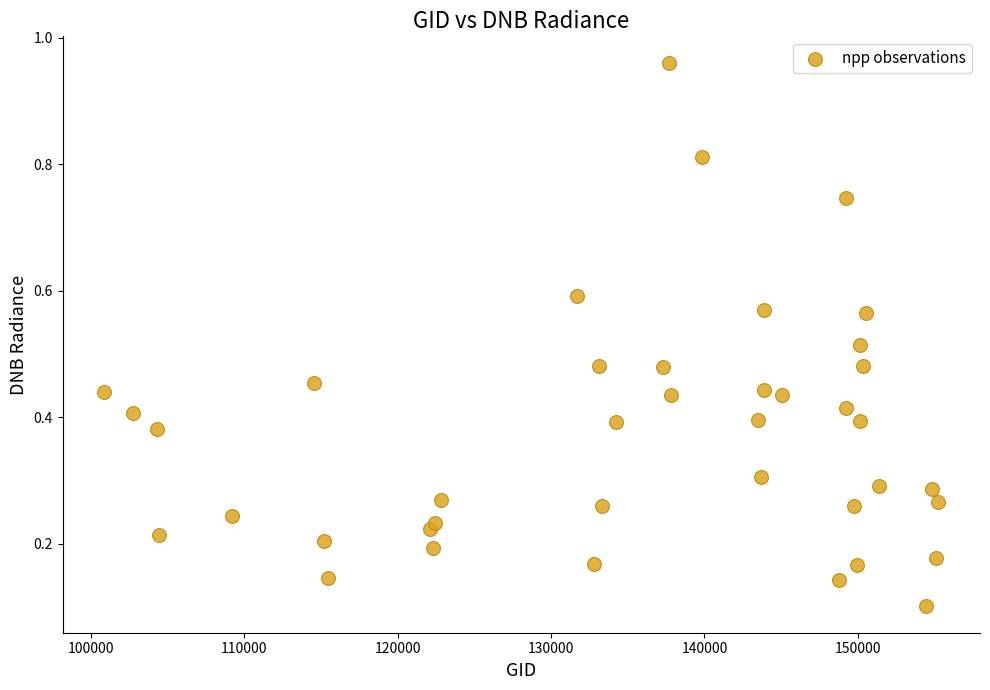

What is the range of X values (max minus min)?

54355.0